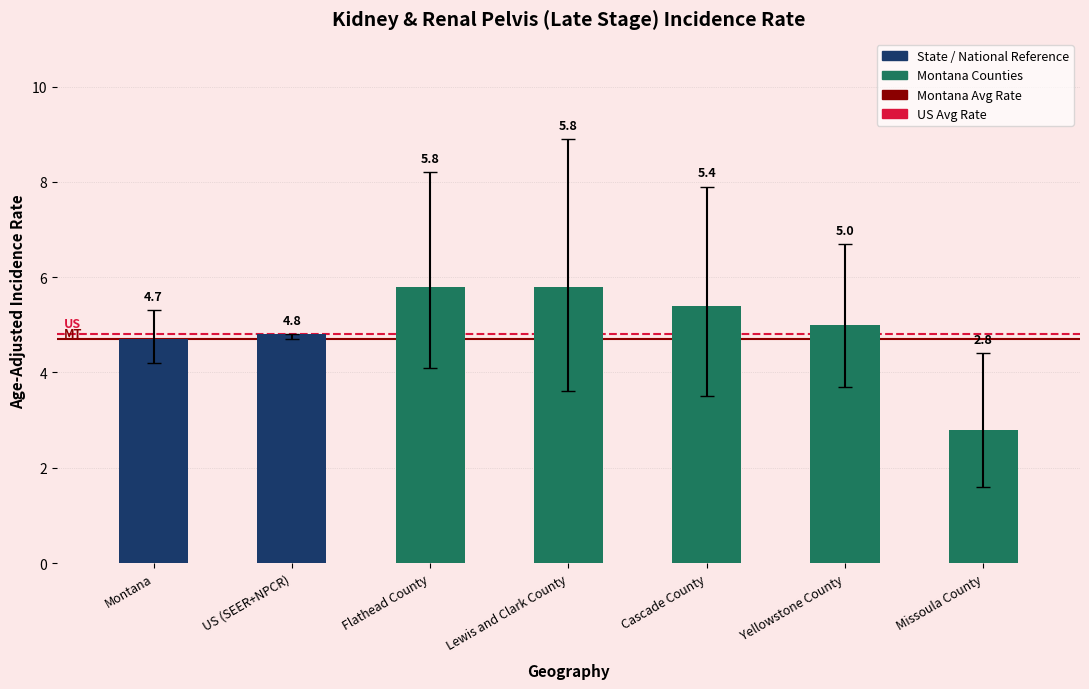

What is the greatest value displayed?

5.8